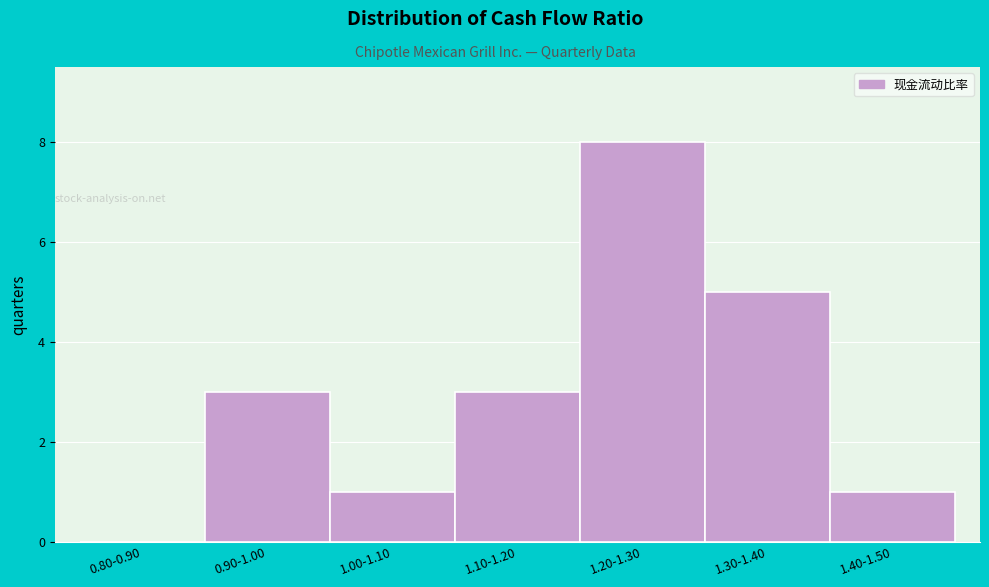

Reading left to right, what are all the values shown in this chart?

0.80-0.90=0	0.90-1.00=3	1.00-1.10=1	1.10-1.20=3	1.20-1.30=8	1.30-1.40=5	1.40-1.50=1